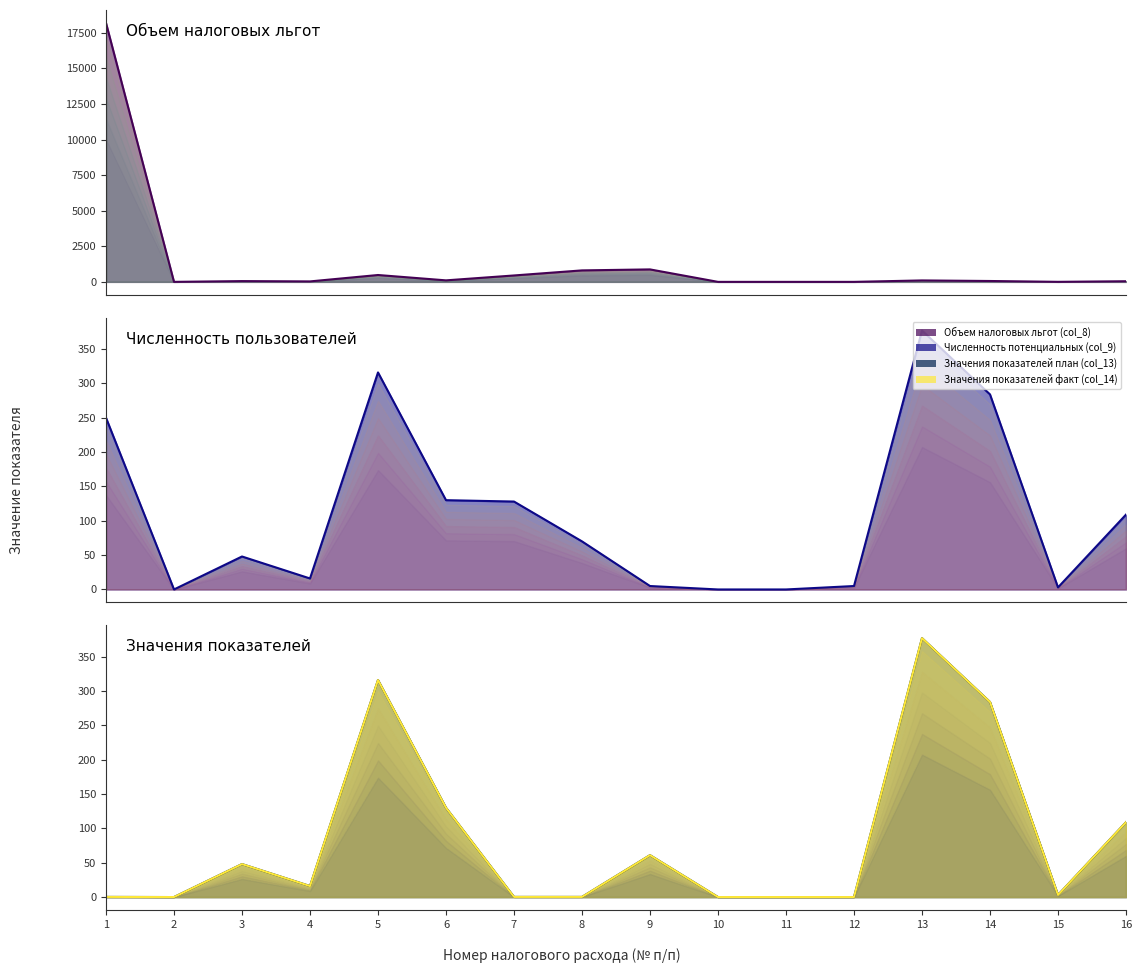

What is the difference between the highest and lowest values at 7?

449.8